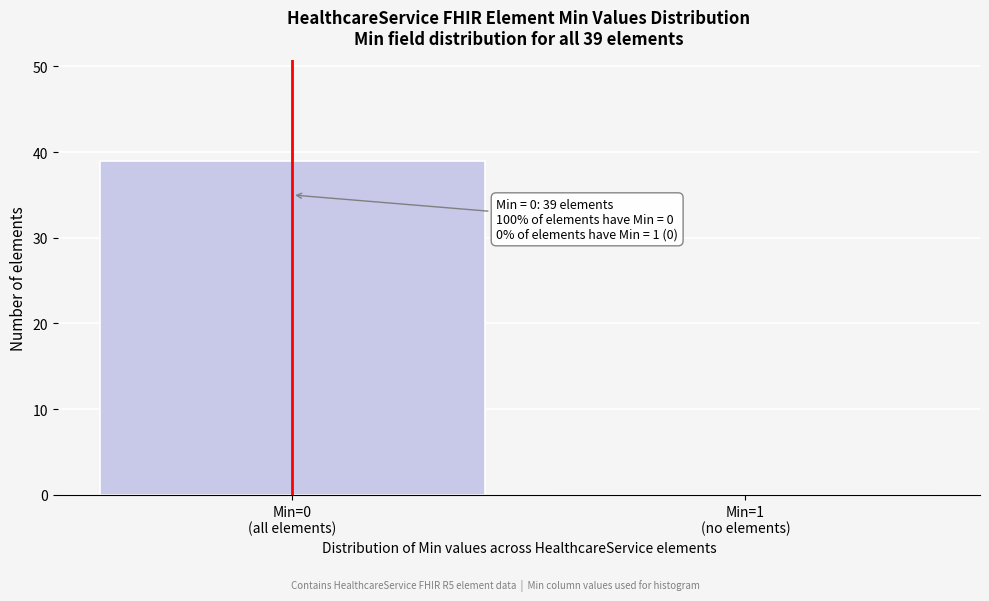

What is the sum of all values?

39